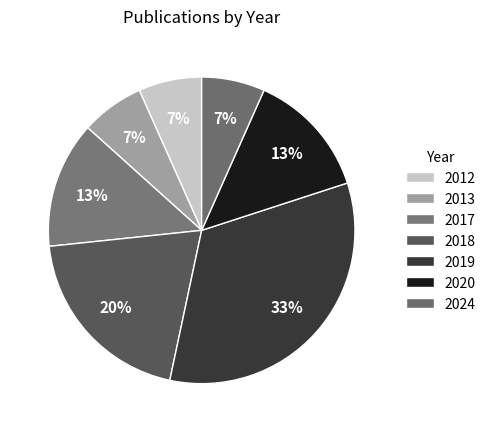

Which category has the smallest portion of the pie?

2012